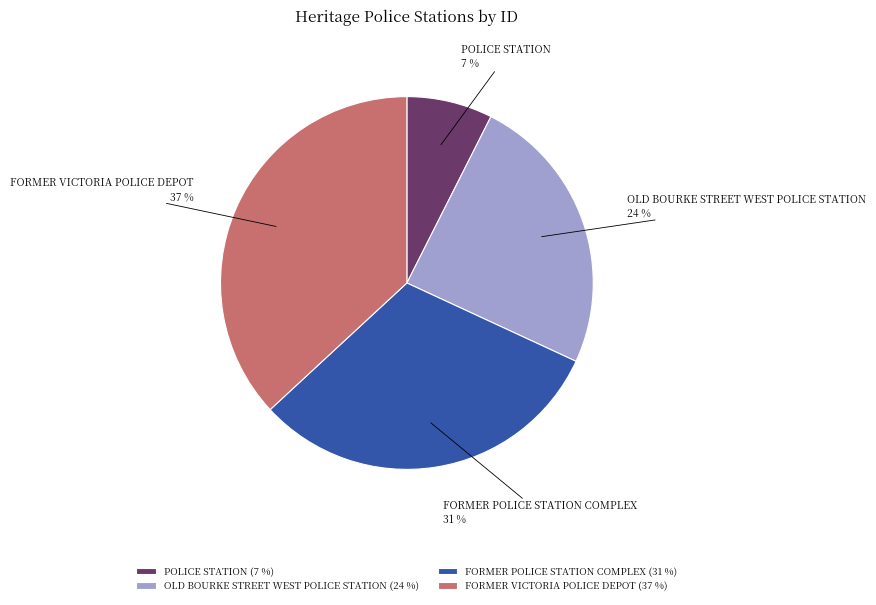

Does any single category account for the majority?

No